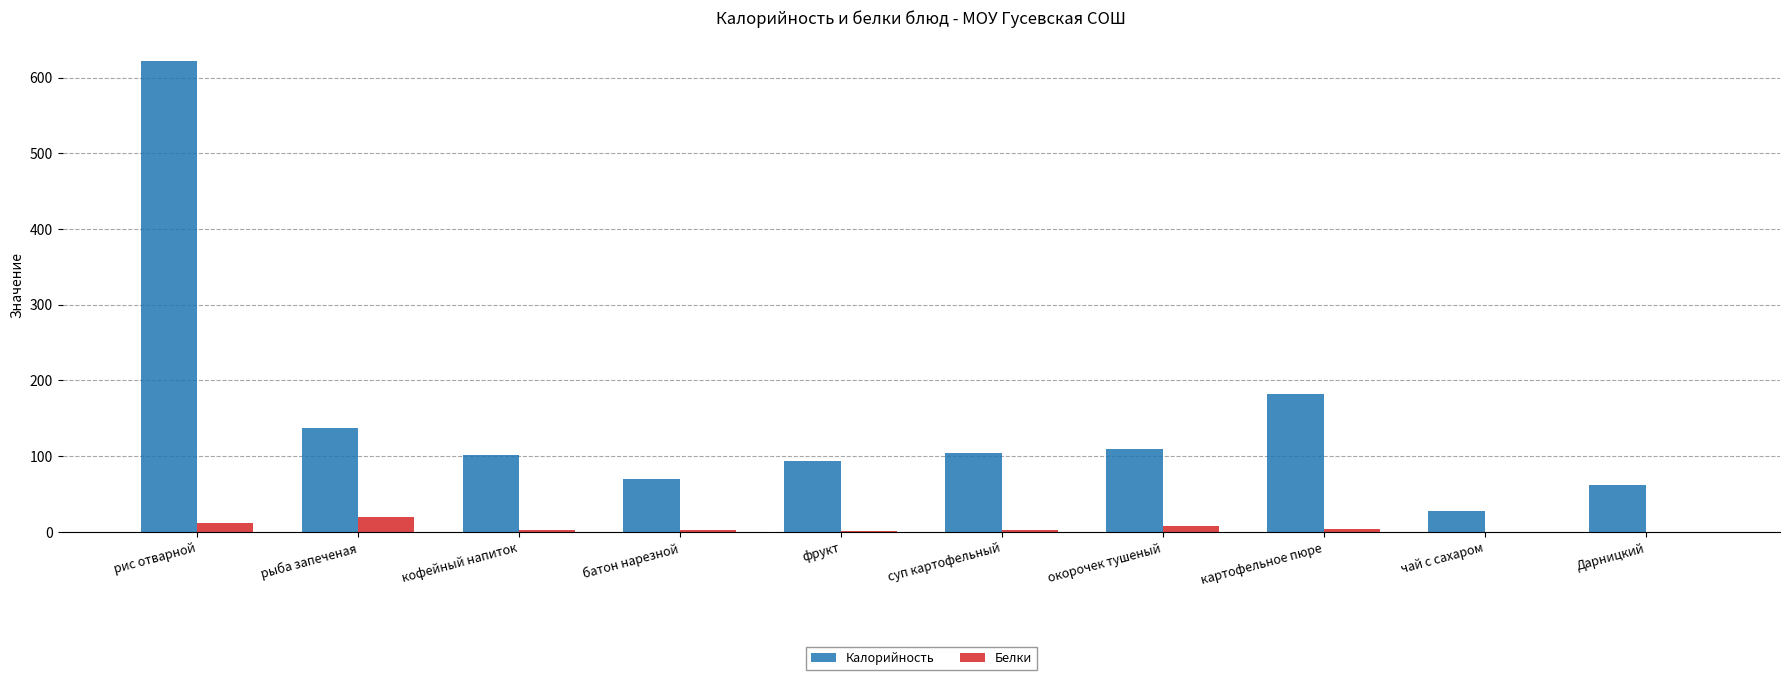

What is the average value of the Калорийность series?

151.0